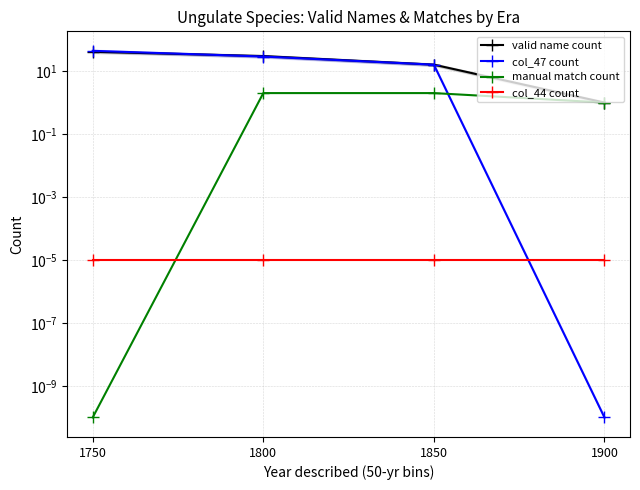

True or false: valid name count and col_44 count cross at least once.

False